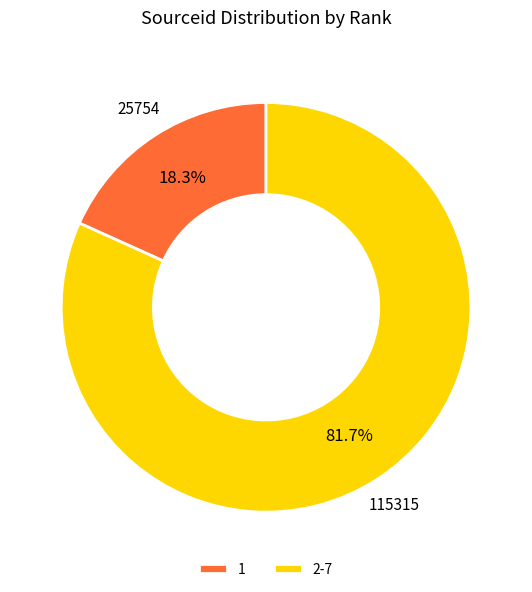

What percentage is the 1 slice, to the nearest percent?

18%